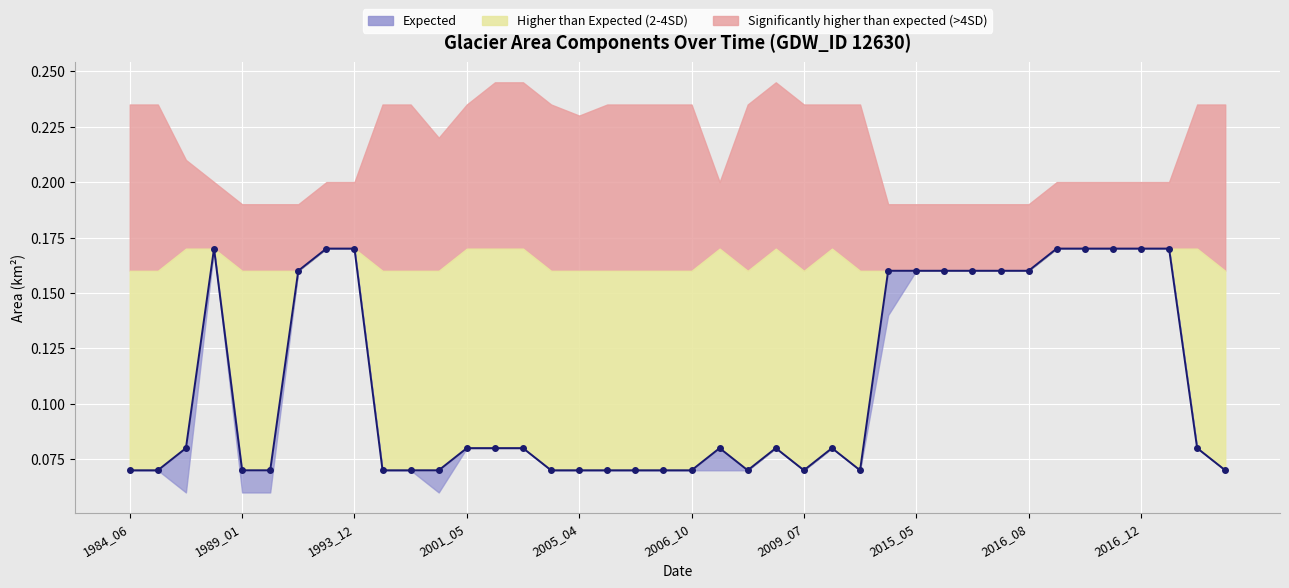

Reading left to right, extract all data points from this chart.

0.1	0.1	0.1	0.2	0.1	0.1	0.2	0.2	0.2	0.1	0.1	0.1	0.1	0.1	0.1	0.1	0.1	0.1	0.1	0.1	0.1	0.1	0.1	0.1	0.1	0.1	0.1	0.2	0.2	0.2	0.2	0.2	0.2	0.2	0.2	0.2	0.2	0.2	0.1	0.1